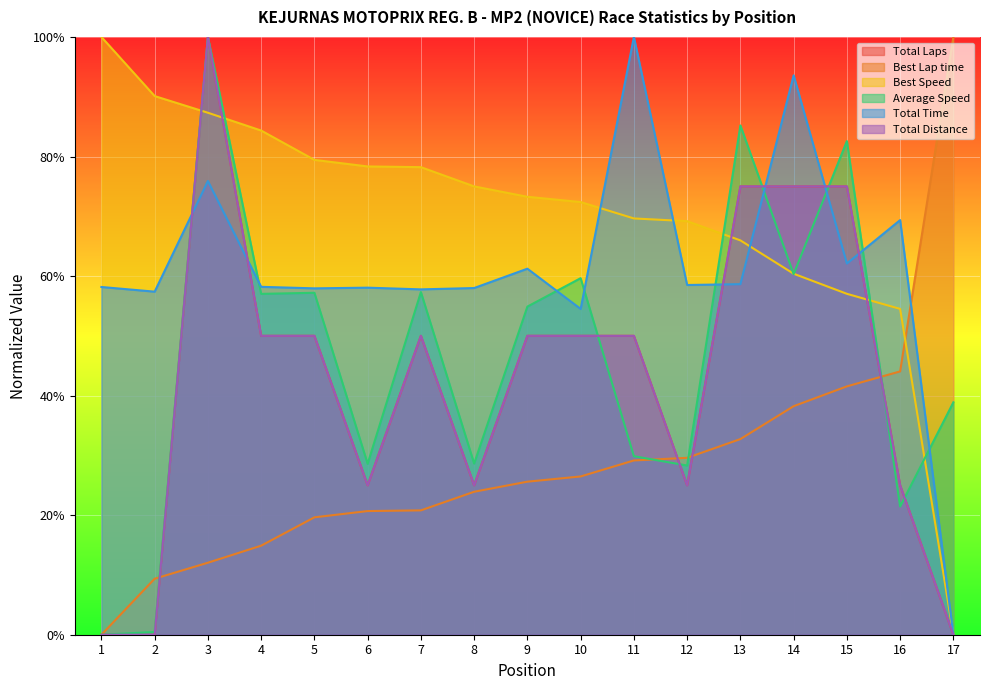

Reading right to left, list all the values displayed in this chart.

Total Laps: 17=0.0	16=0.2	15=0.8	14=0.8	13=0.8	12=0.2	11=0.5	10=0.5	9=0.5	8=0.2	7=0.5	6=0.2	5=0.5	4=0.5	3=1.0	2=0.0	1=0.0
Best Lap time: 17=1.0	16=0.4	15=0.4	14=0.4	13=0.3	12=0.3	11=0.3	10=0.3	9=0.3	8=0.2	7=0.2	6=0.2	5=0.2	4=0.1	3=0.1	2=0.1	1=0.0
Best Speed: 17=0.0	16=0.5	15=0.6	14=0.6	13=0.7	12=0.7	11=0.7	10=0.7	9=0.7	8=0.7	7=0.8	6=0.8	5=0.8	4=0.8	3=0.9	2=0.9	1=1.0
Average Speed: 17=0.4	16=0.2	15=0.8	14=0.6	13=0.9	12=0.3	11=0.3	10=0.6	9=0.5	8=0.3	7=0.6	6=0.3	5=0.6	4=0.6	3=1.0	2=0.0	1=0.0
Total Time: 17=0.0	16=0.7	15=0.6	14=0.9	13=0.6	12=0.6	11=1.0	10=0.5	9=0.6	8=0.6	7=0.6	6=0.6	5=0.6	4=0.6	3=0.8	2=0.6	1=0.6
Total Distance: 17=0.0	16=0.2	15=0.7	14=0.7	13=0.7	12=0.2	11=0.5	10=0.5	9=0.5	8=0.2	7=0.5	6=0.2	5=0.5	4=0.5	3=1.0	2=0.0	1=0.0